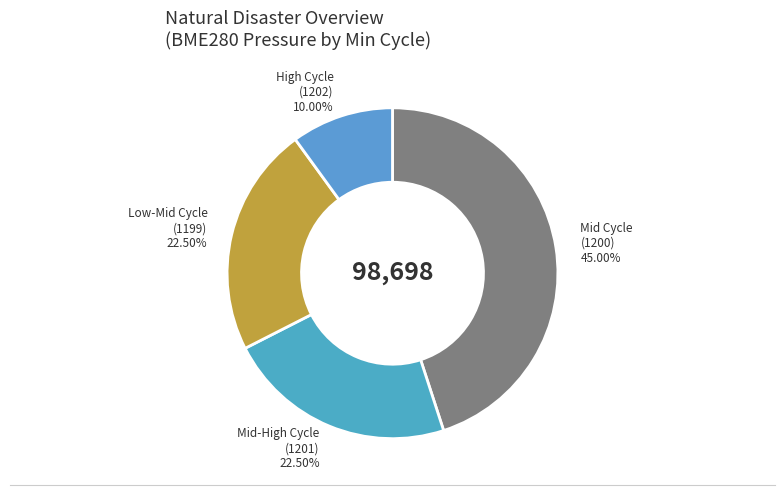

How many segments does this pie chart have?

4